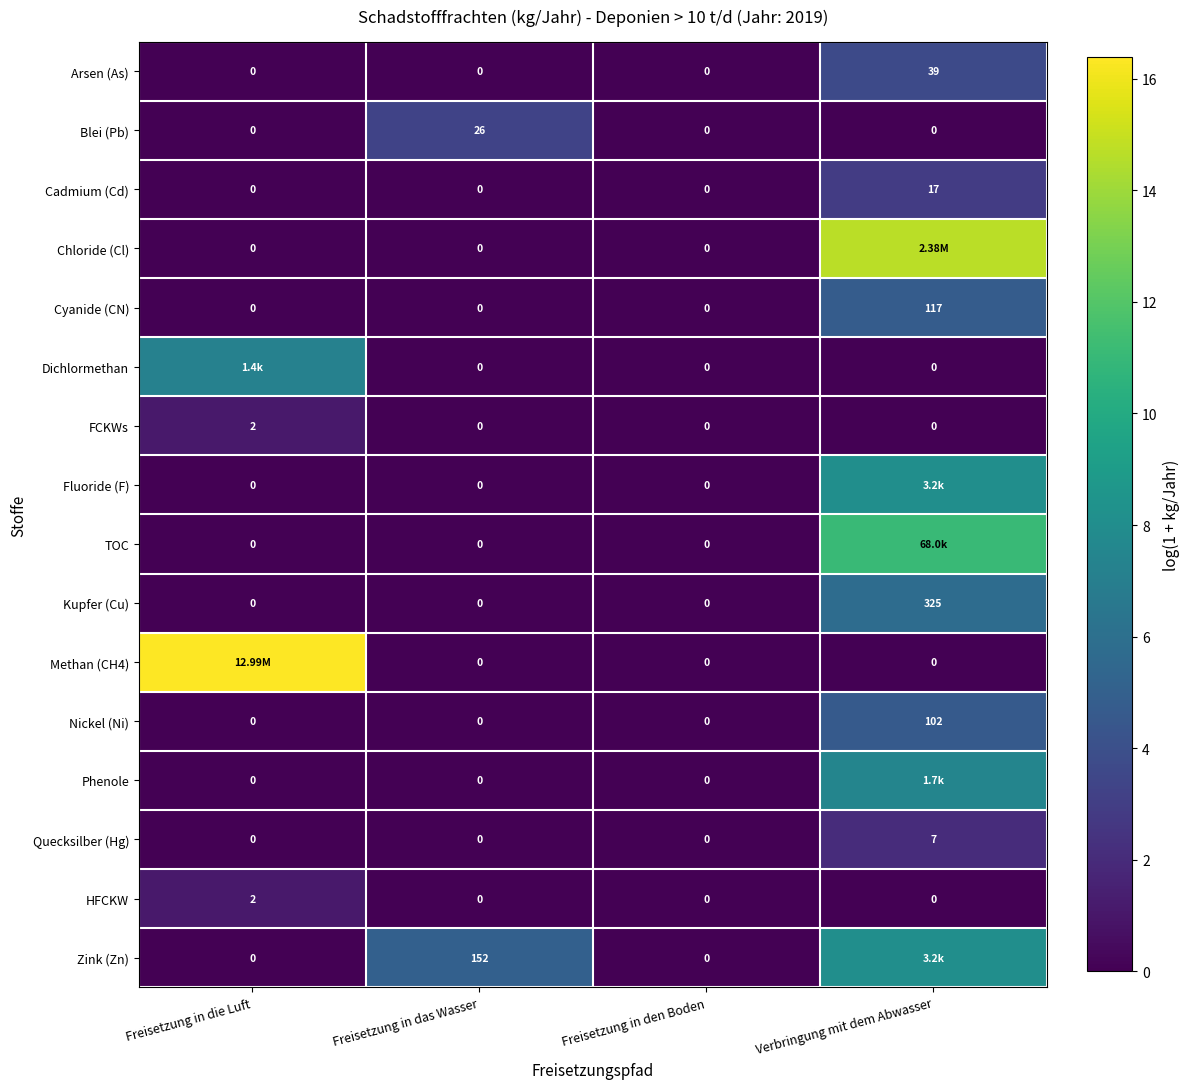

At which label does Cadmium (Cd) reach its peak?

Verbringung mit dem Abwasser